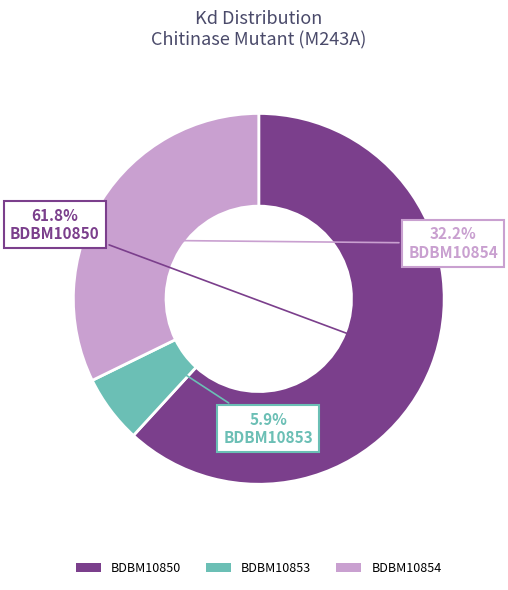

To the nearest percent, what is the combined percentage of BDBM10850 and BDBM10854?

94%